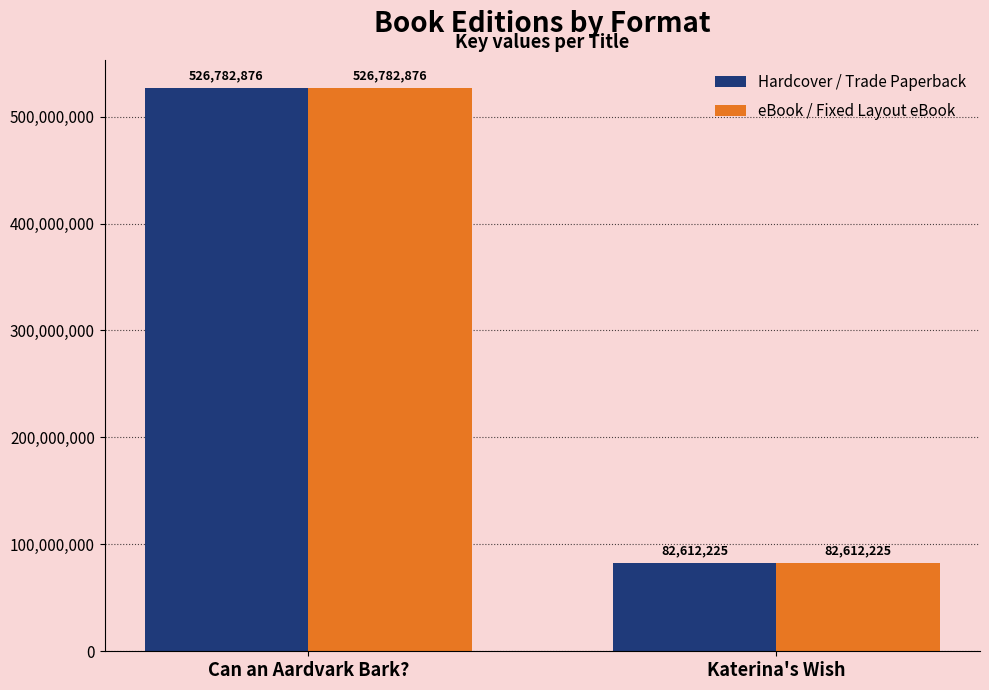

What is the highest value of the Hardcover / Trade Paperback series?

526782876